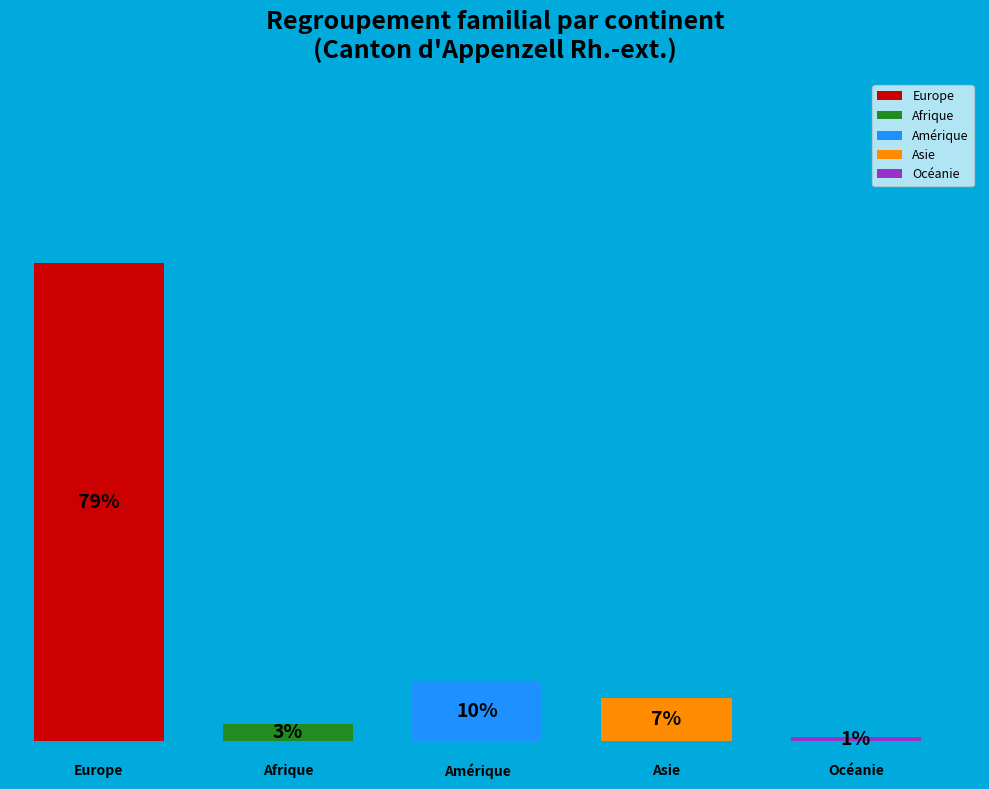

The Océanie slice represents 14% of the pie. True or false?

False